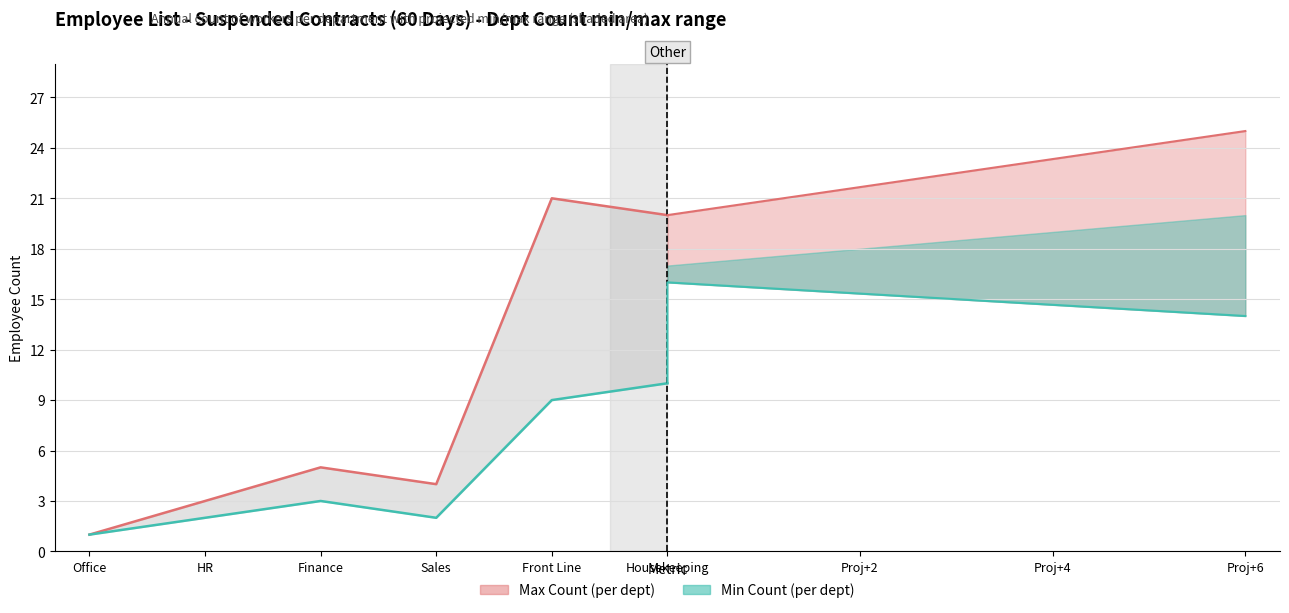

How many interior local peaks does the Min Count (per dept) series have?

1